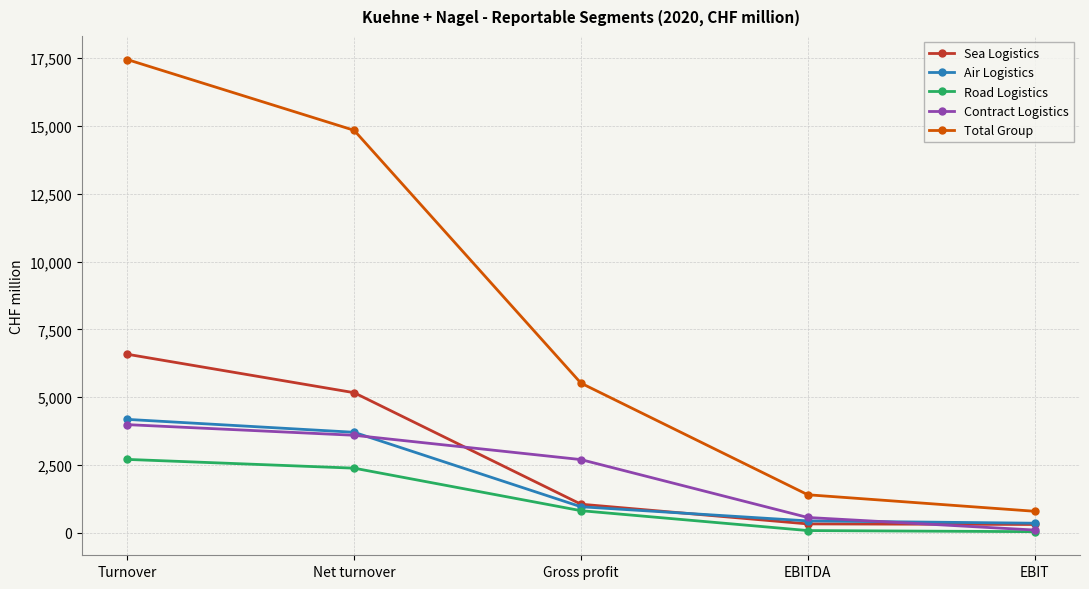

True or false: Total Group has more than 1 interior local peaks.

False